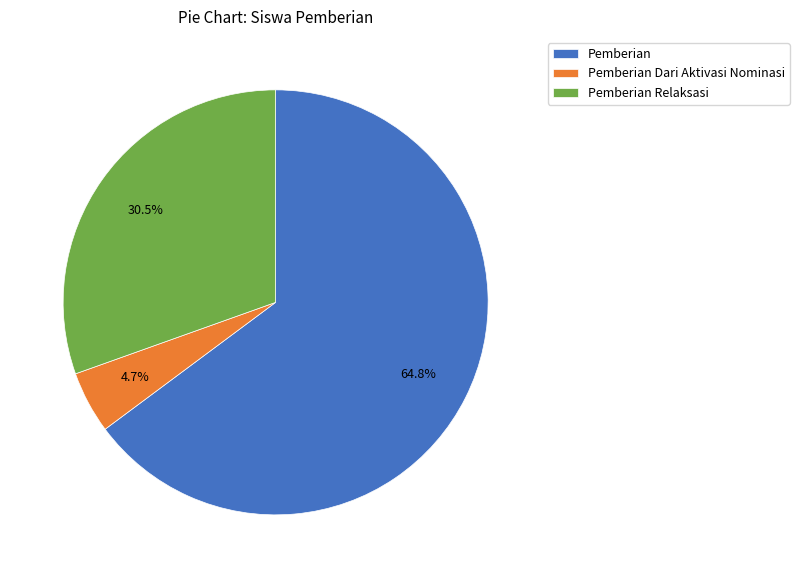

What percentage is NOT represented by Pemberian Relaksasi?

69.5%